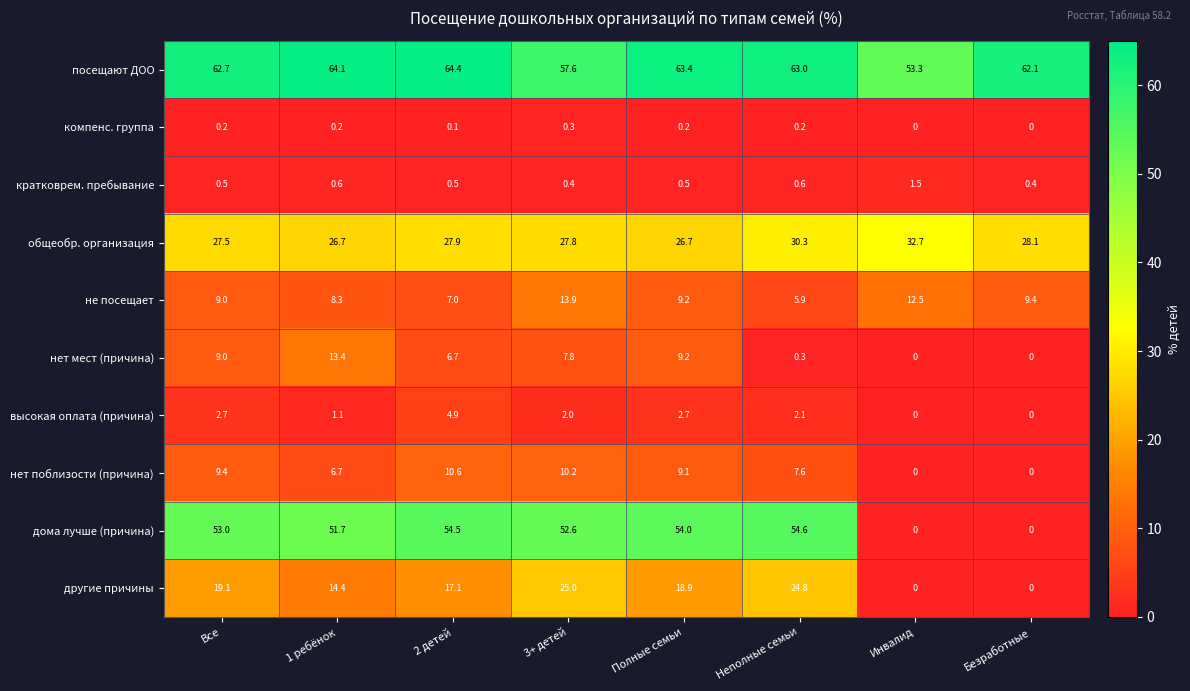

At Неполные семьи, list the series in order from largest to smallest.

посещают ДОО, дома лучше (причина), общеобр. организация, другие причины, нет поблизости (причина), не посещает, высокая оплата (причина), кратковрем. пребывание, нет мест (причина), компенс. группа